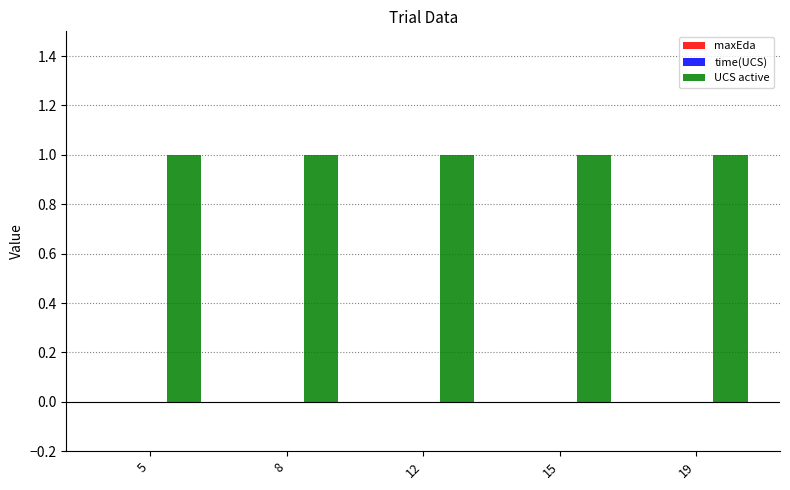

Where is UCS active nearest to the value 1?

5